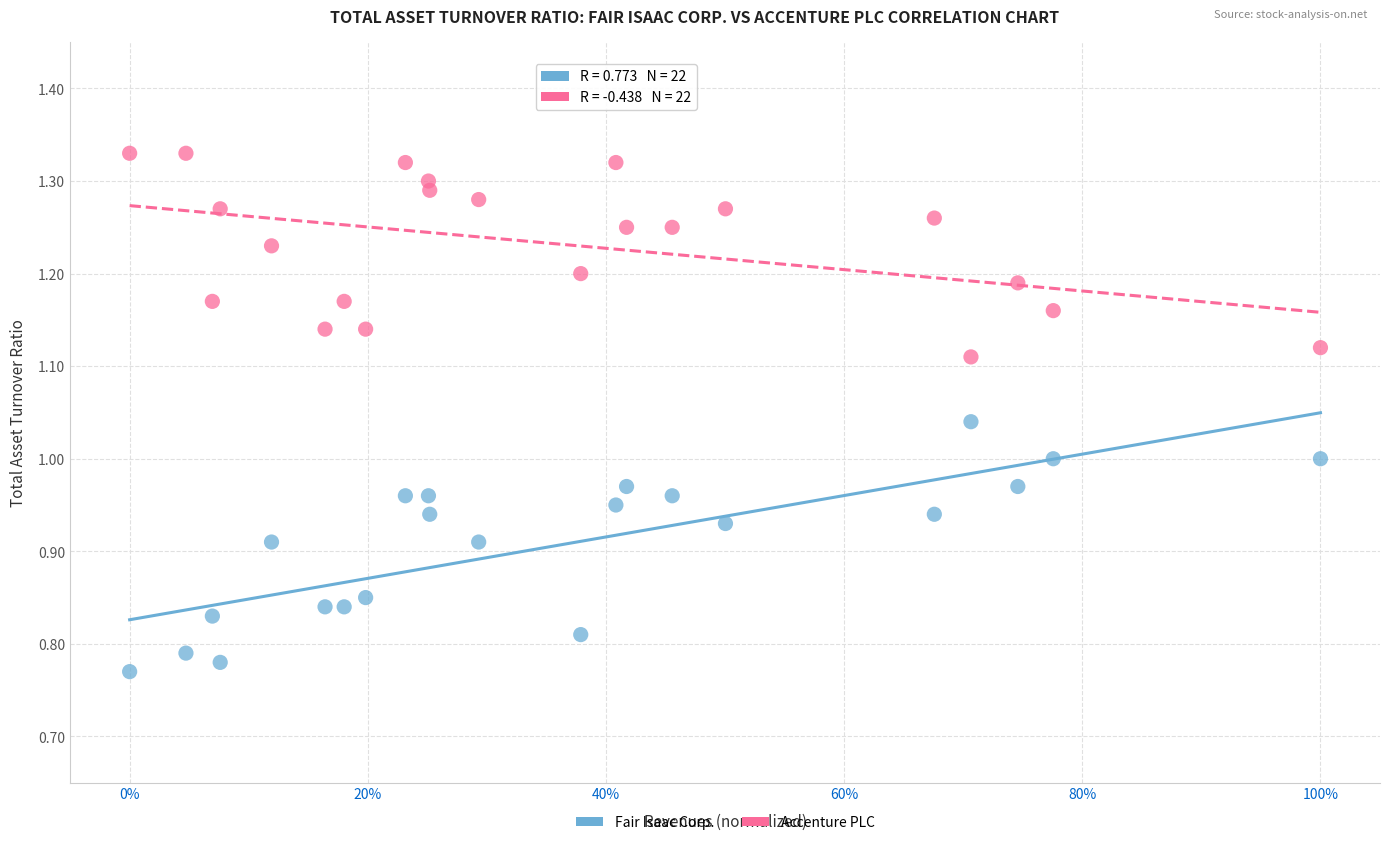

Which series reaches the maximum Y coordinate?

Accenture PLC